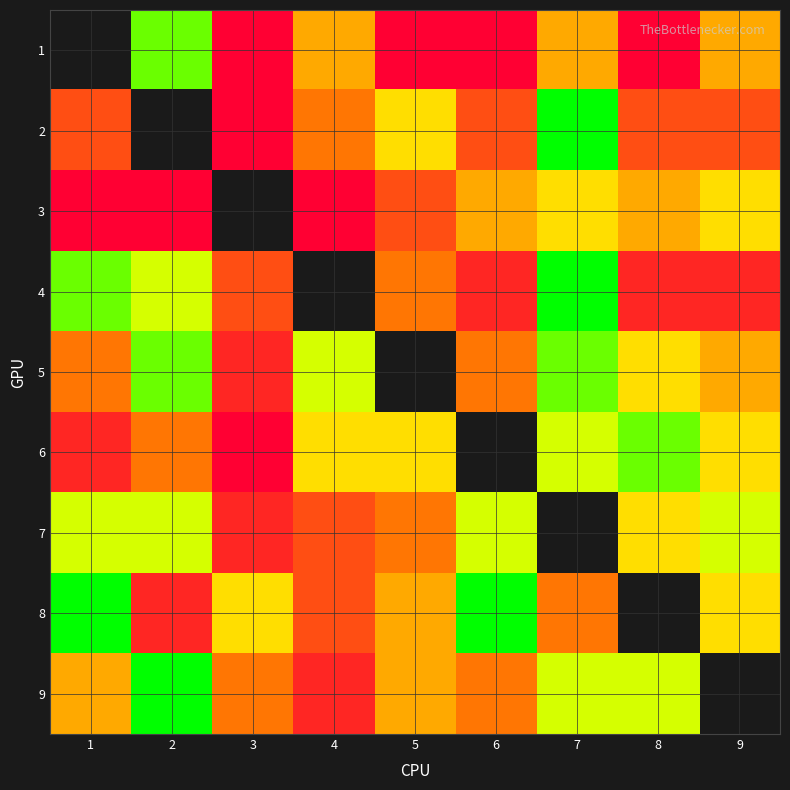

What is the difference between the maximum and minimum values in the 5 series?

6.0